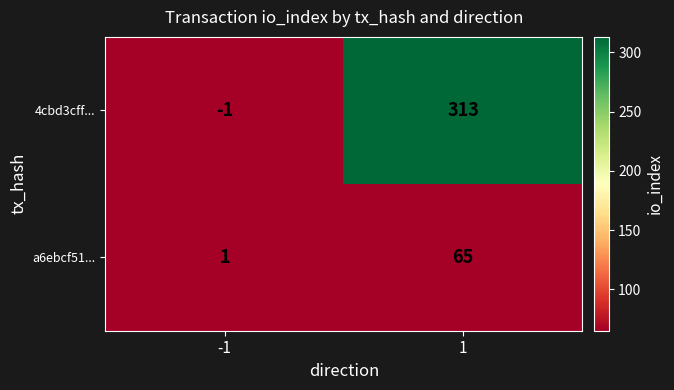

What is the sum of the a6ebcf51... values at 1 and -1?

66